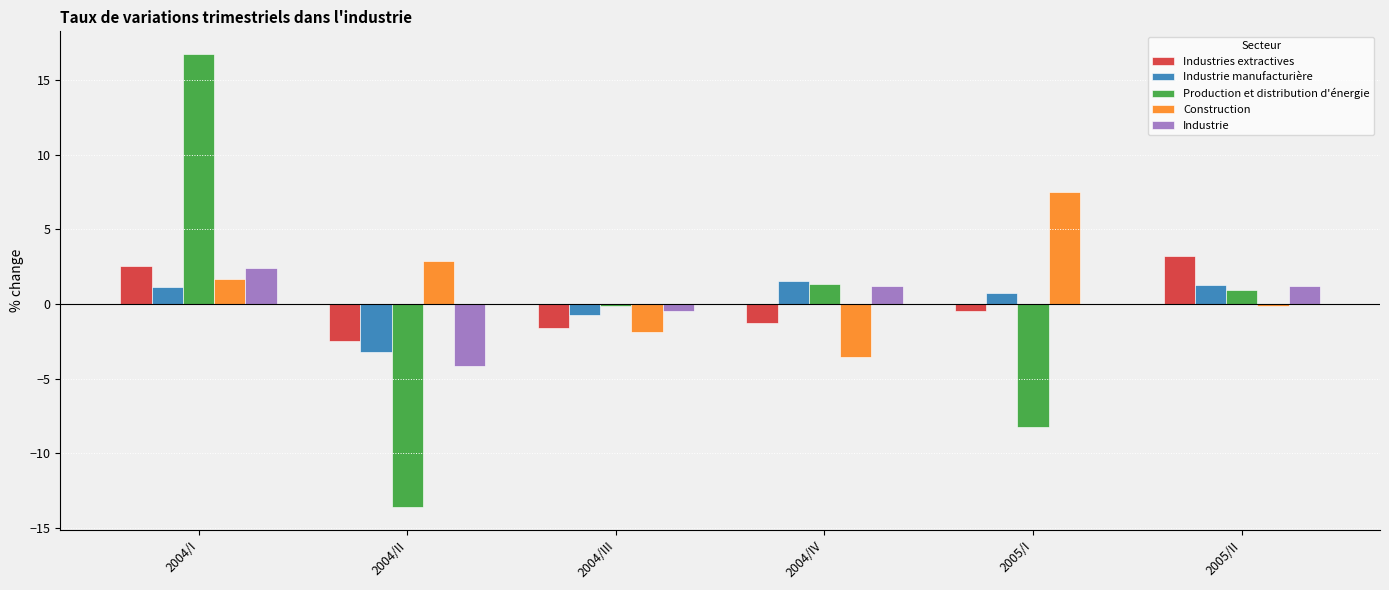

What is the maximum value for Industrie manufacturière?

1.5